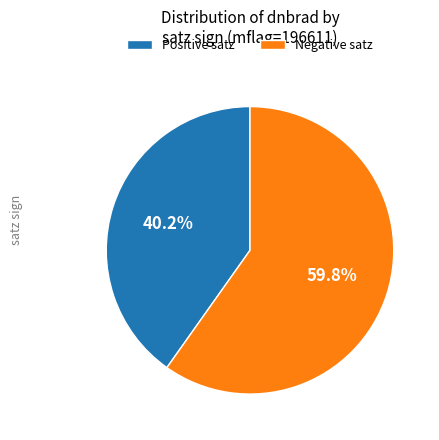

Combined, what portion of the pie is Positive satz and Negative satz?

100.0%